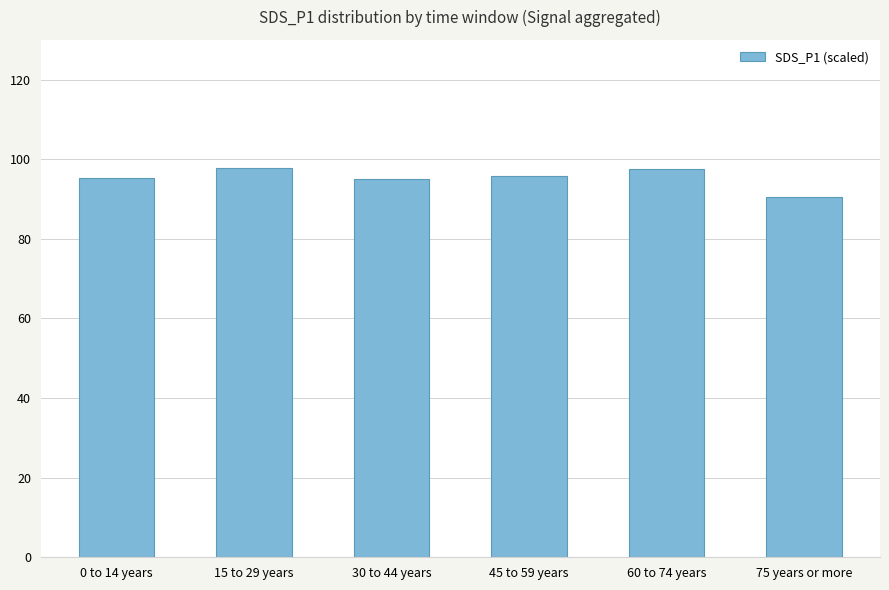

The value at 15 to 29 years is 23.4. True or false?

False